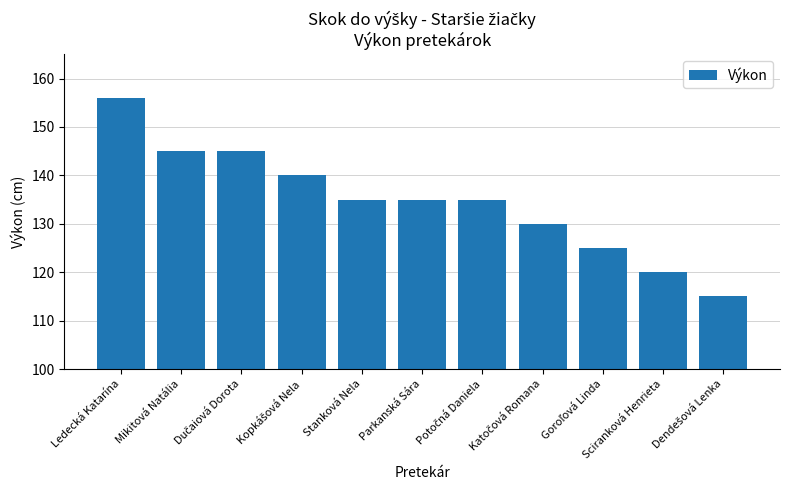

What position from the left is Stanková Nela?

5